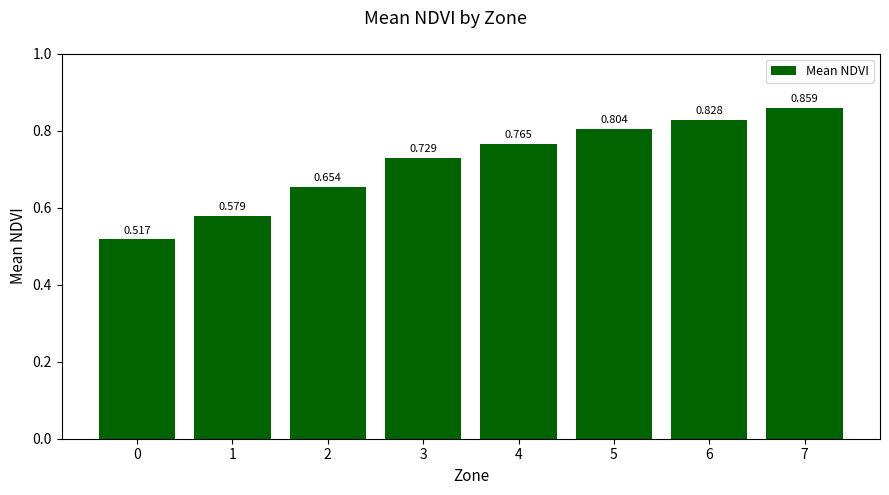

Are the bars horizontal?

No